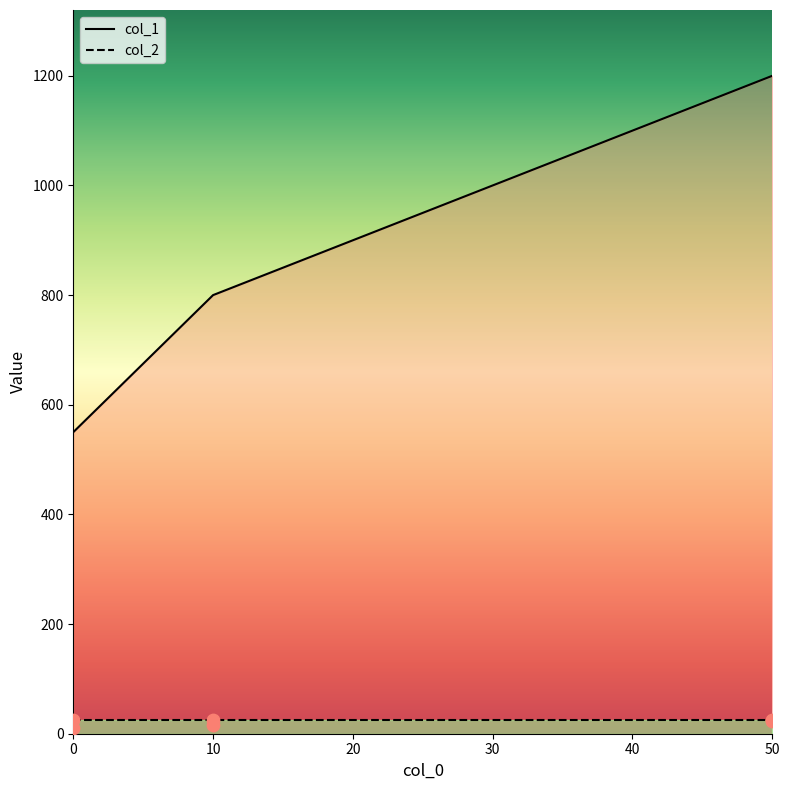

What is the change in value from 0.0 to 50.0?

+650